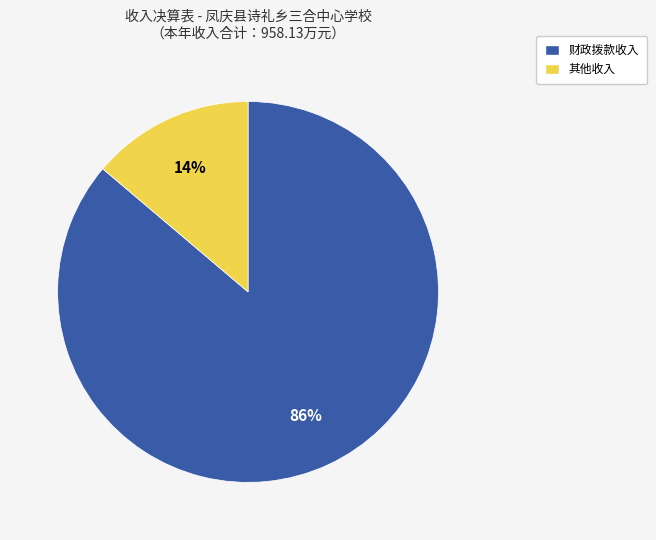

To the nearest percent, what is the average slice percentage?

50%